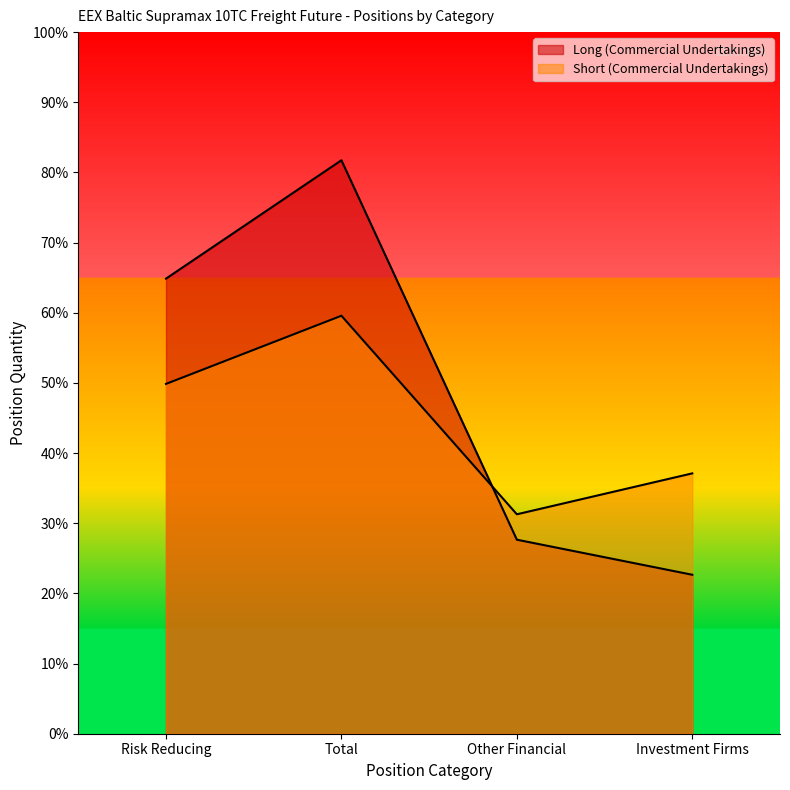

Which series has the largest total across all categories?

Long (Commercial Undertakings)